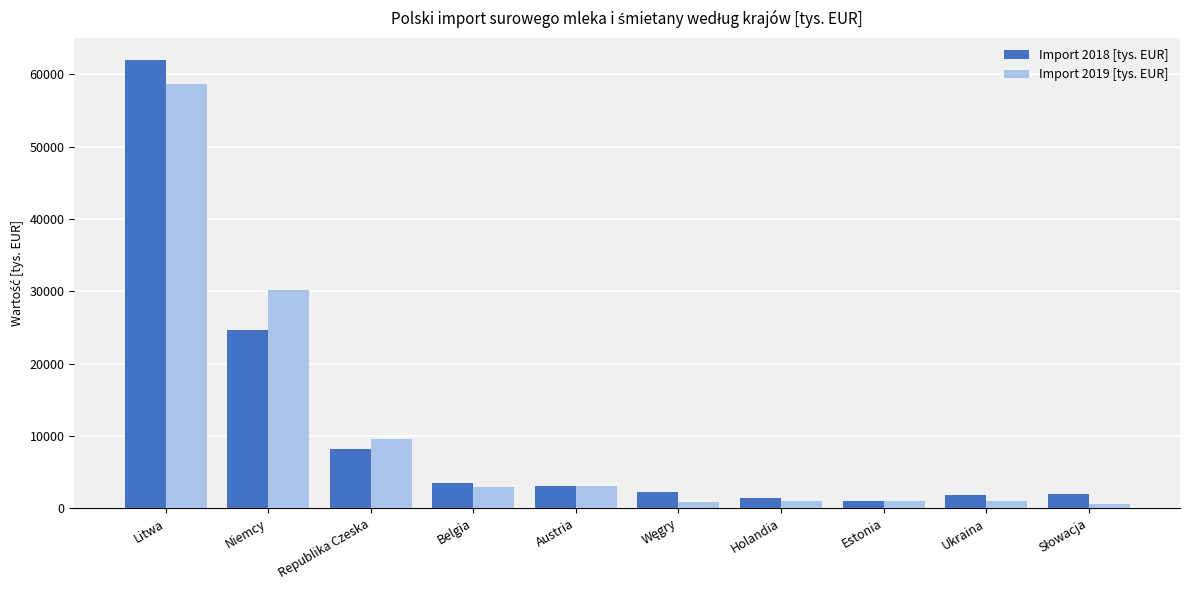

The value of Import 2019 [tys. EUR] at Belgia is 2970.2. True or false?

True